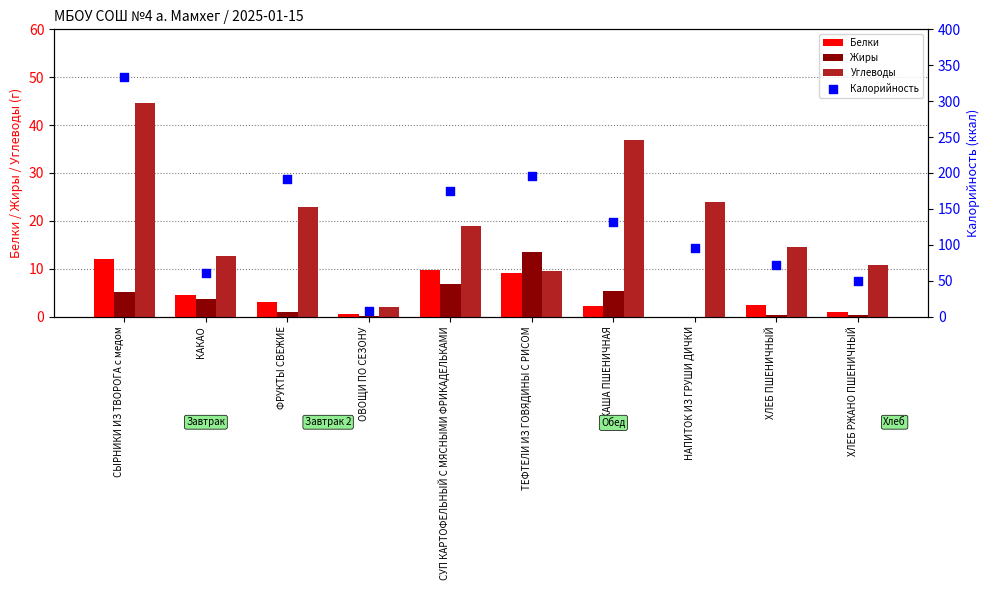

What are all the series names shown in the legend?

Белки, Жиры, Углеводы, Калорийность